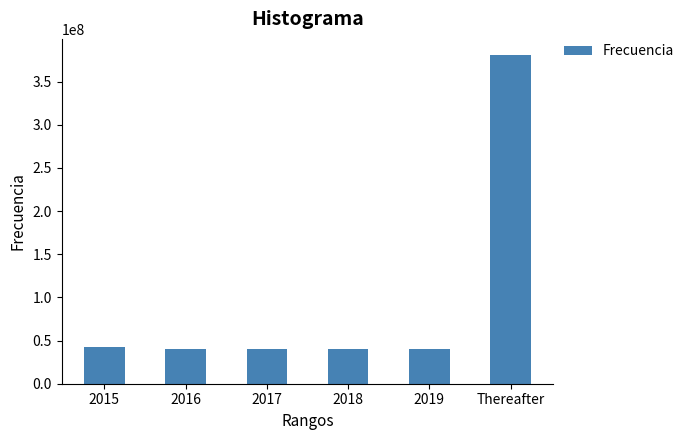

Read the value at Thereafter.

380405295